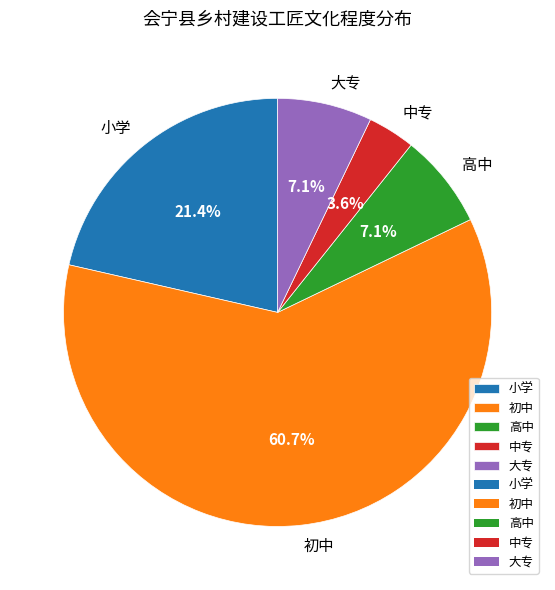

The 中专 slice represents 15% of the pie. True or false?

False